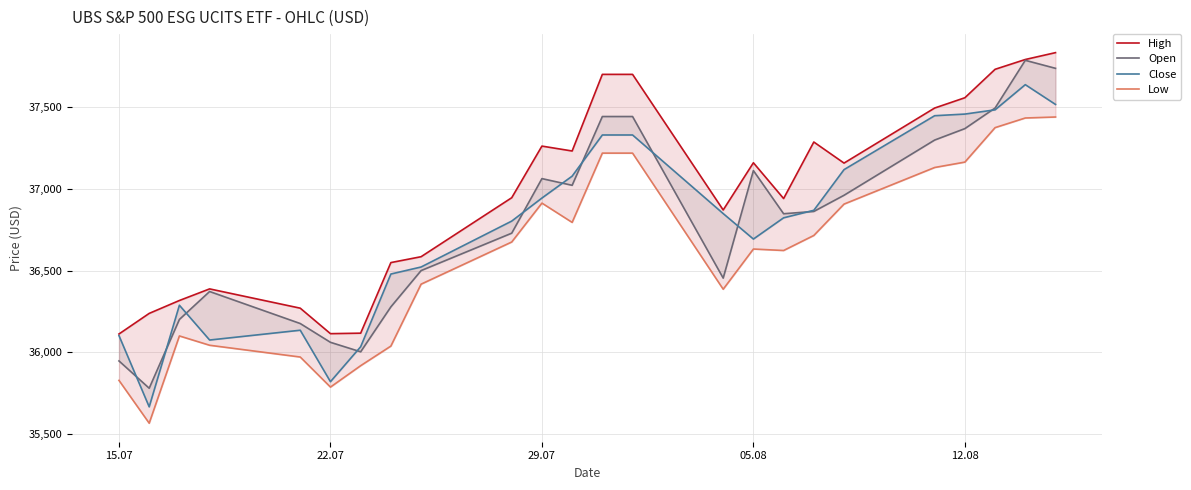

How many intersections are there between Open and Close?

11